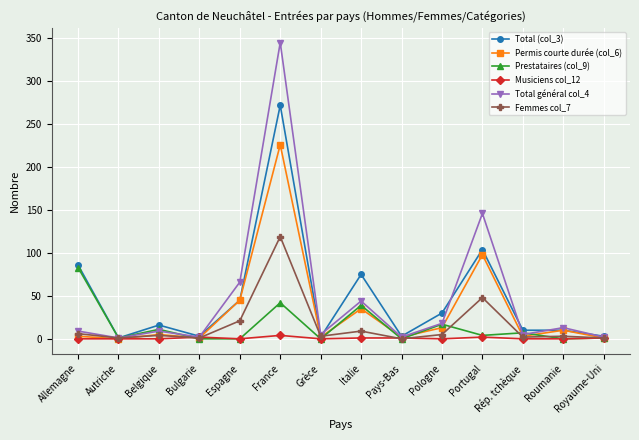

Which series has the largest range (max minus min)?

Total général col_4